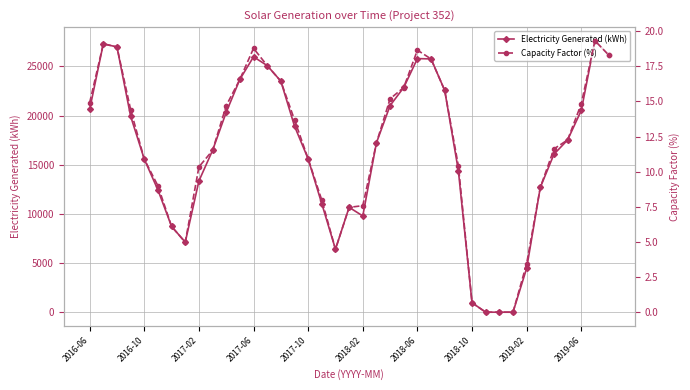

True or false: Capacity Factor (%) and Electricity Generated (kWh) intersect in this chart.

False